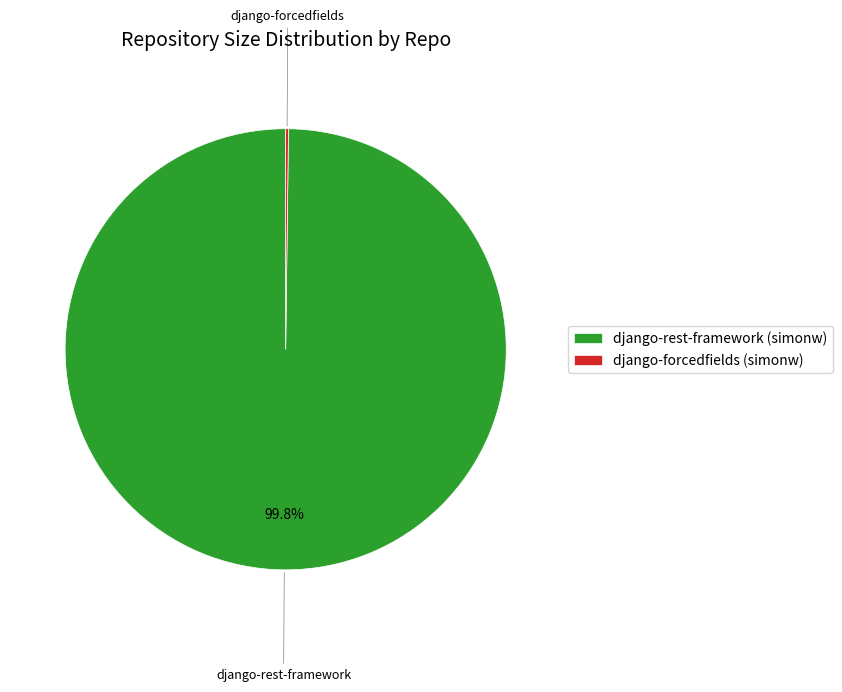

The django-rest-framework slice represents 100% of the pie. True or false?

True